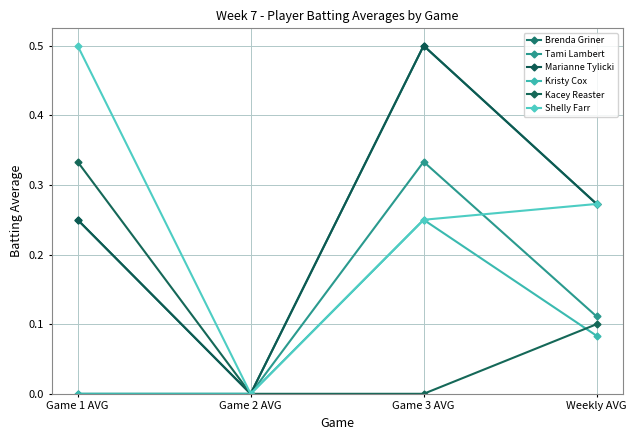

True or false: Brenda Griner has more than 2 points higher than both neighbors.

False